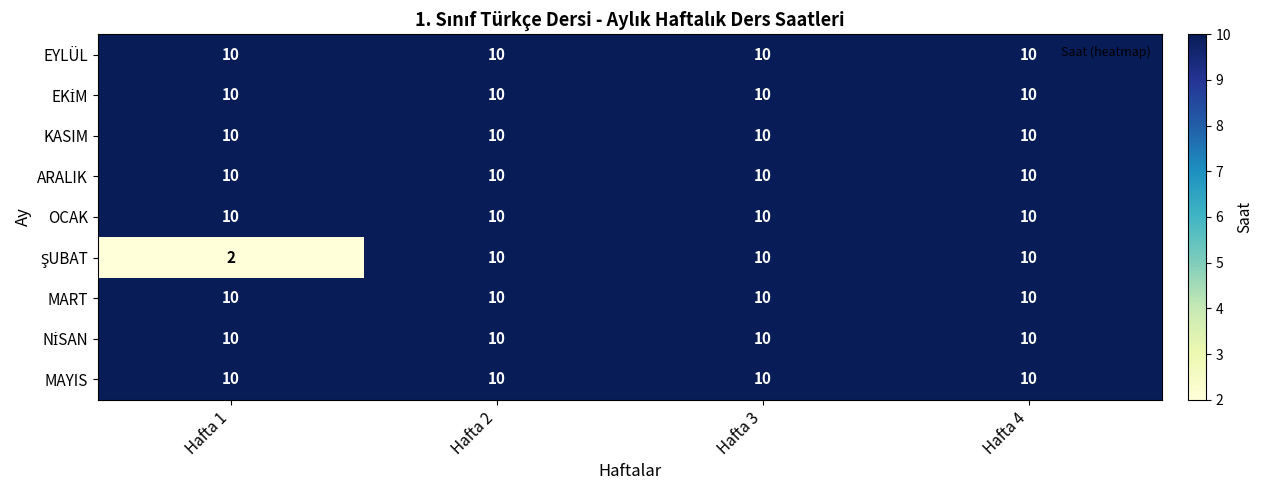

What value does the MAYIS series have at Hafta 2?

10